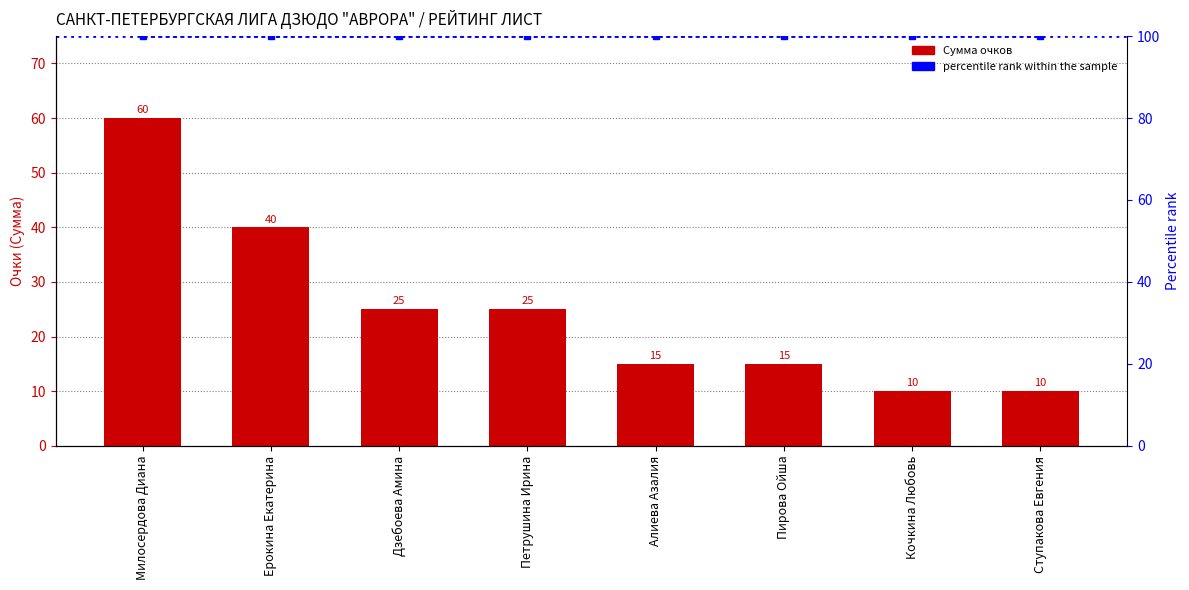

At which label does the data first exceed 25?

Милосердова Диана